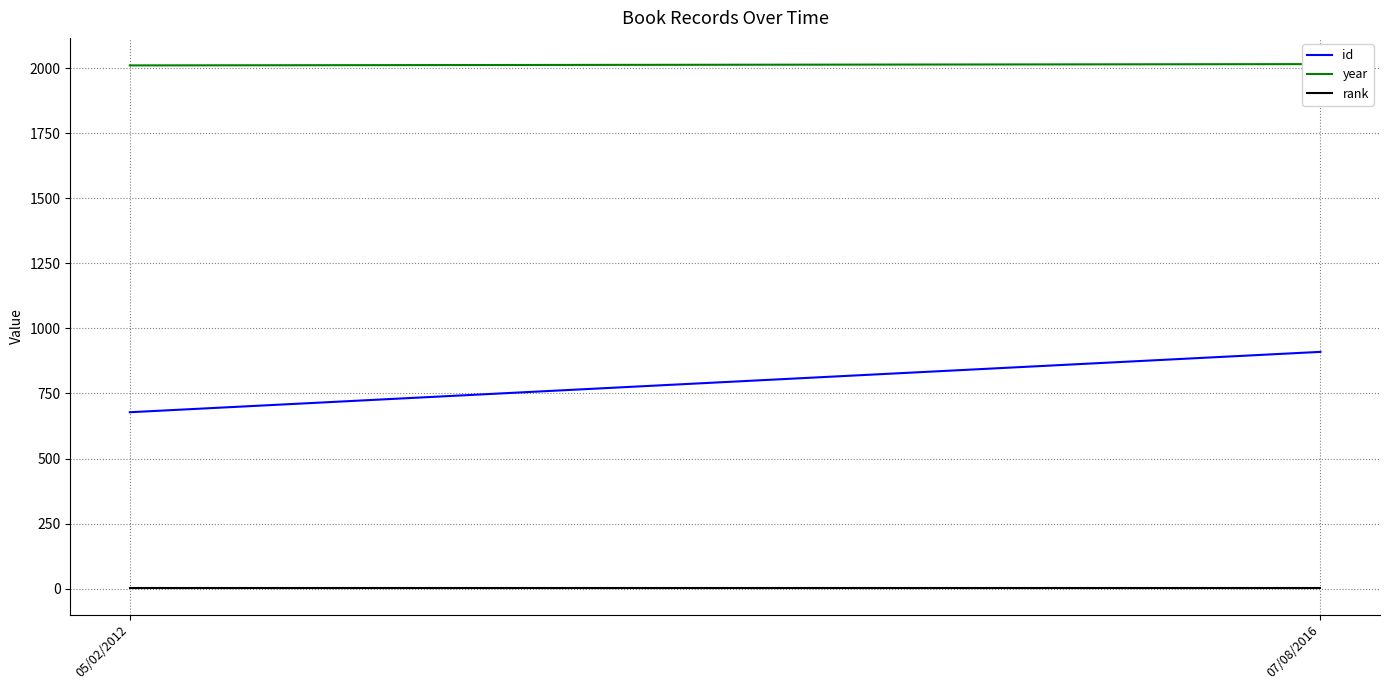

Is the value of id at 07/08/2016 greater than the value of rank at 05/02/2012?

Yes